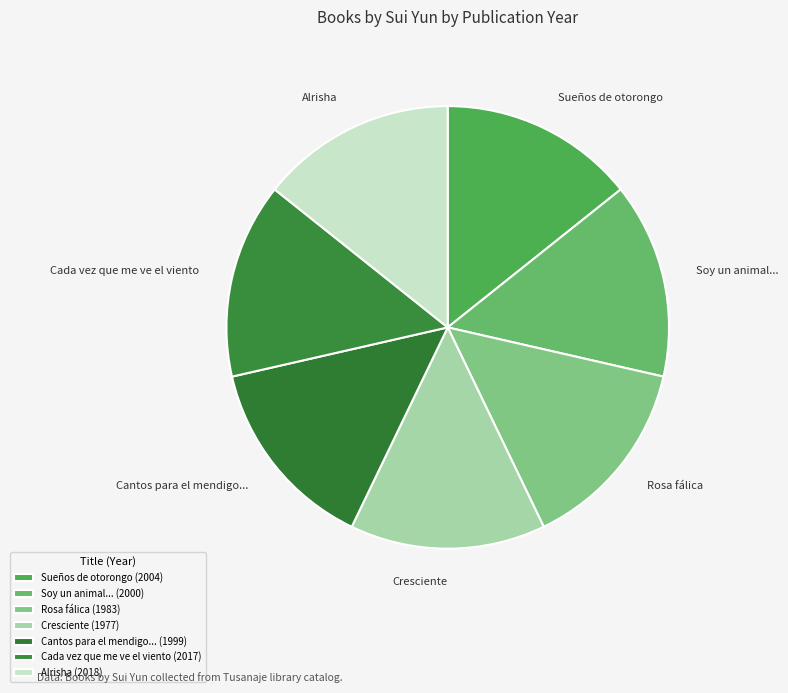

How many slices are in this pie chart?

7